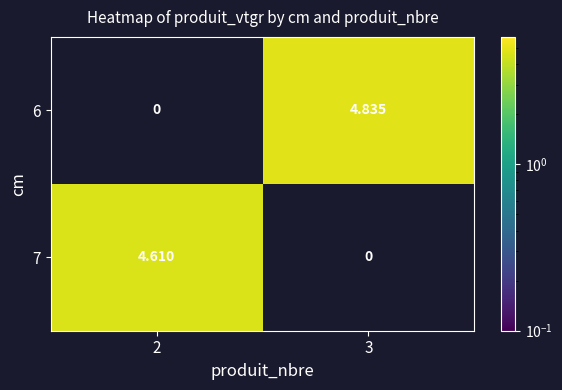

Is the value of 7 at 2 greater than the value of 6 at 2?

Yes